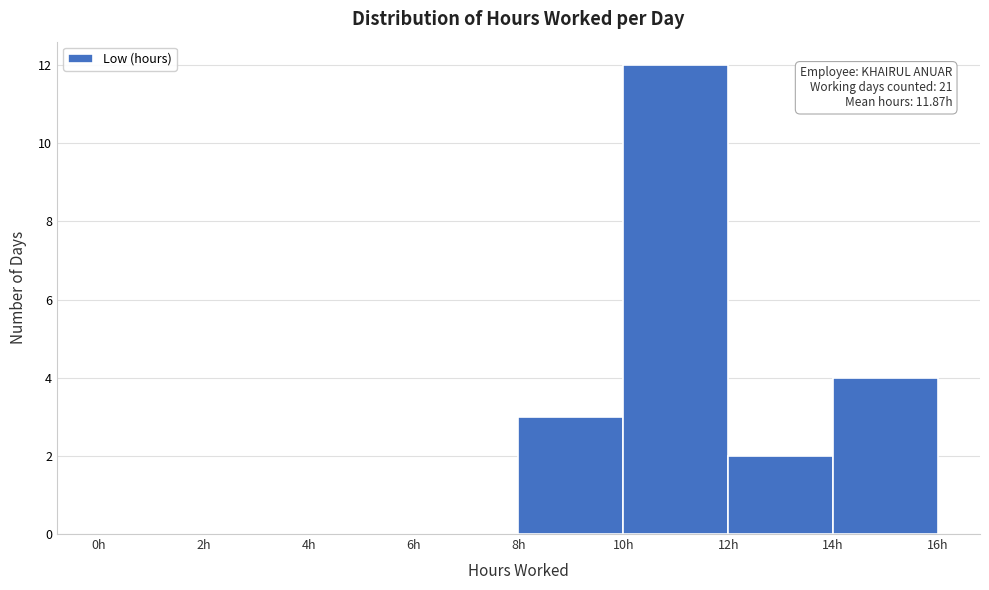

Over which range of the x-axis is the bar tallest?

10 to 12